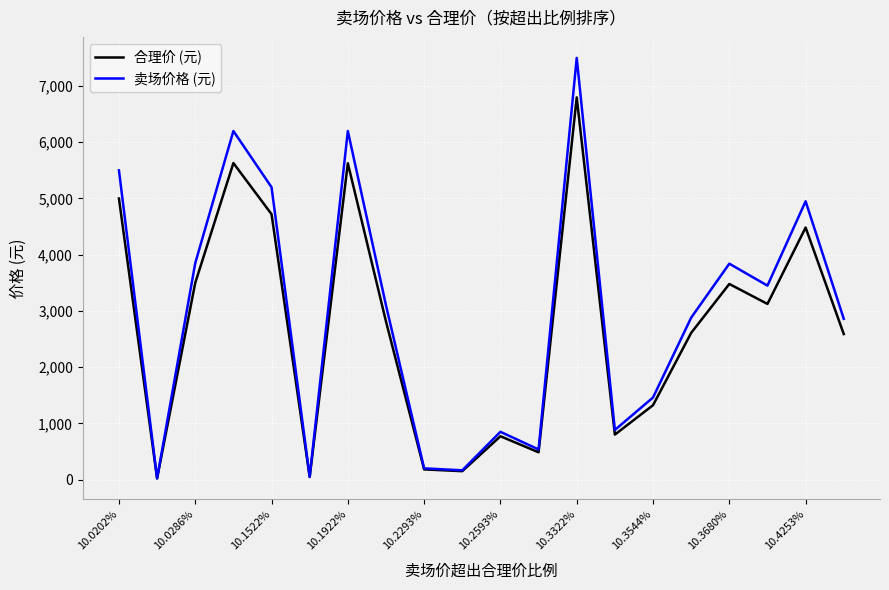

Is this an area chart (filled region under the line)?

No